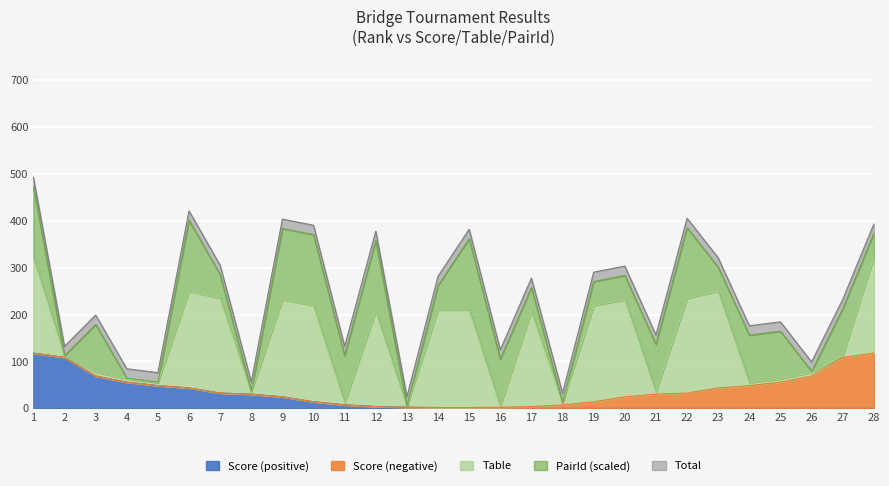

Is it true that Table equals 124.2 at 10?

False